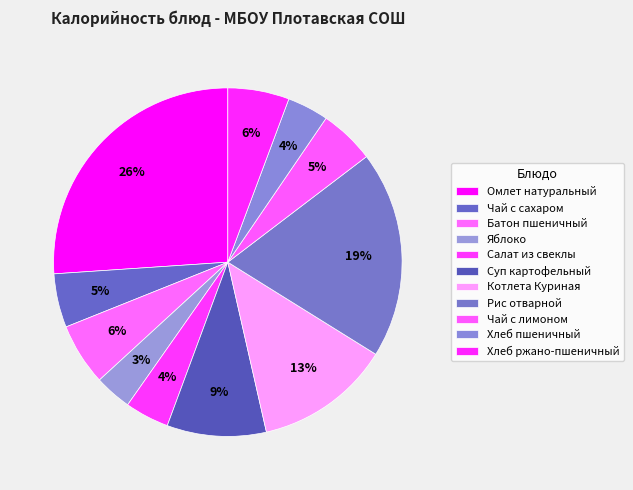

Approximately how many times larger is the value at Чай с лимоном compared to Салат из свеклы?

1.2